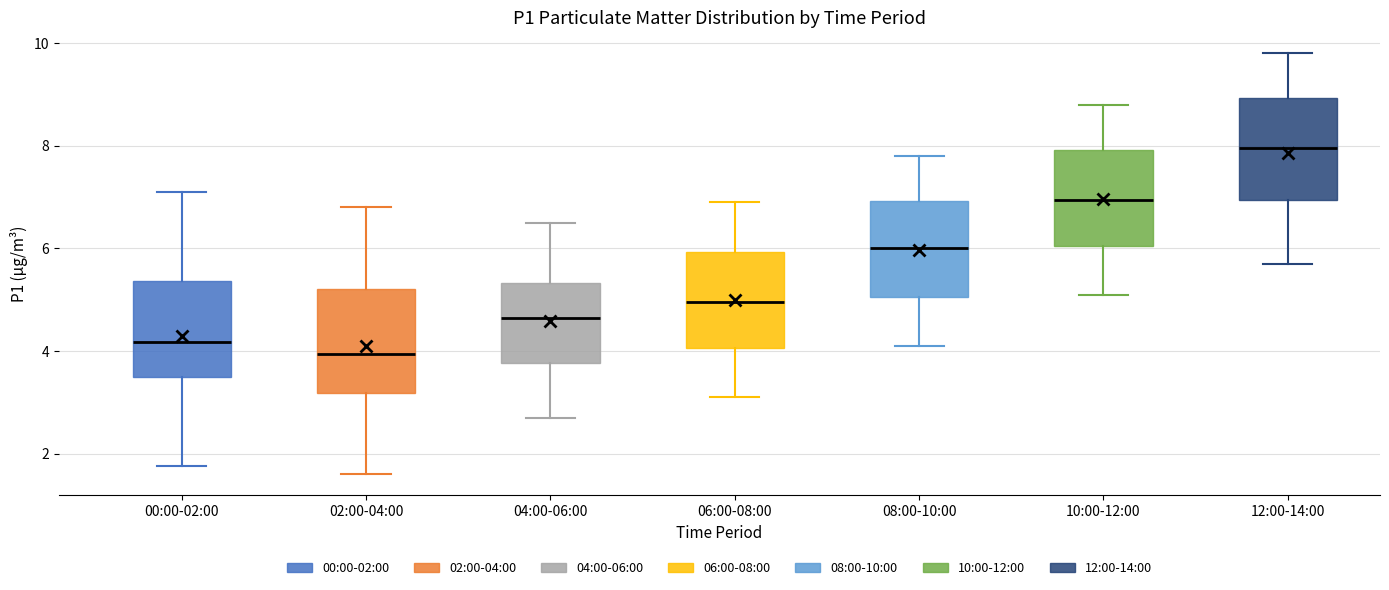

Reading left to right, transcribe this box plot: for each box, give where its median line is, the range the box spans, and where its two whiskers end, as read against the y-axis. The values are not printed on the chart, so give them approximately, as read against the axis.

00:00-02:00: median 4.2, box 3.4 to 5.4, whiskers 1.8 to 7.2
02:00-04:00: median 4.0, box 3.2 to 5.2, whiskers 1.6 to 6.8
04:00-06:00: median 4.6, box 3.8 to 5.4, whiskers 2.8 to 6.6
06:00-08:00: median 5.0, box 4.0 to 6.0, whiskers 3.2 to 7.0
08:00-10:00: median 6.0, box 5.0 to 7.0, whiskers 4.2 to 7.8
10:00-12:00: median 7.0, box 6.0 to 8.0, whiskers 5.2 to 8.8
12:00-14:00: median 8.0, box 7.0 to 9.0, whiskers 5.8 to 9.8